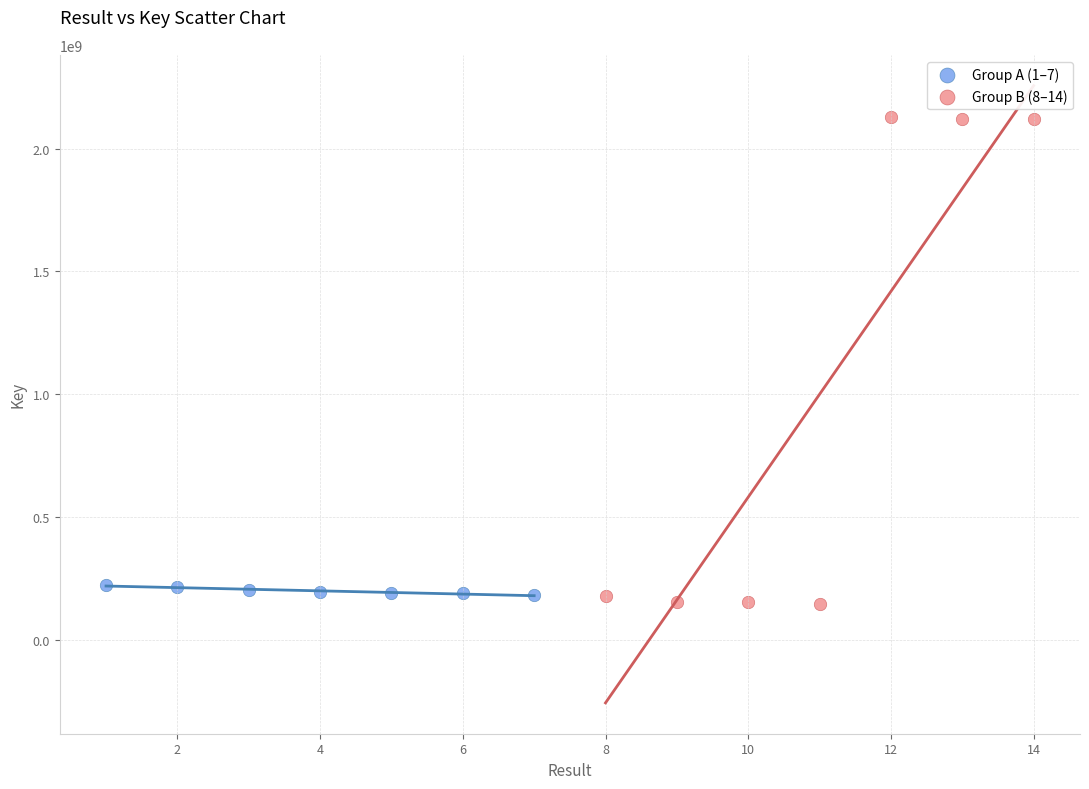

Which series has the widest spread of Y values?

Group B (8–14)